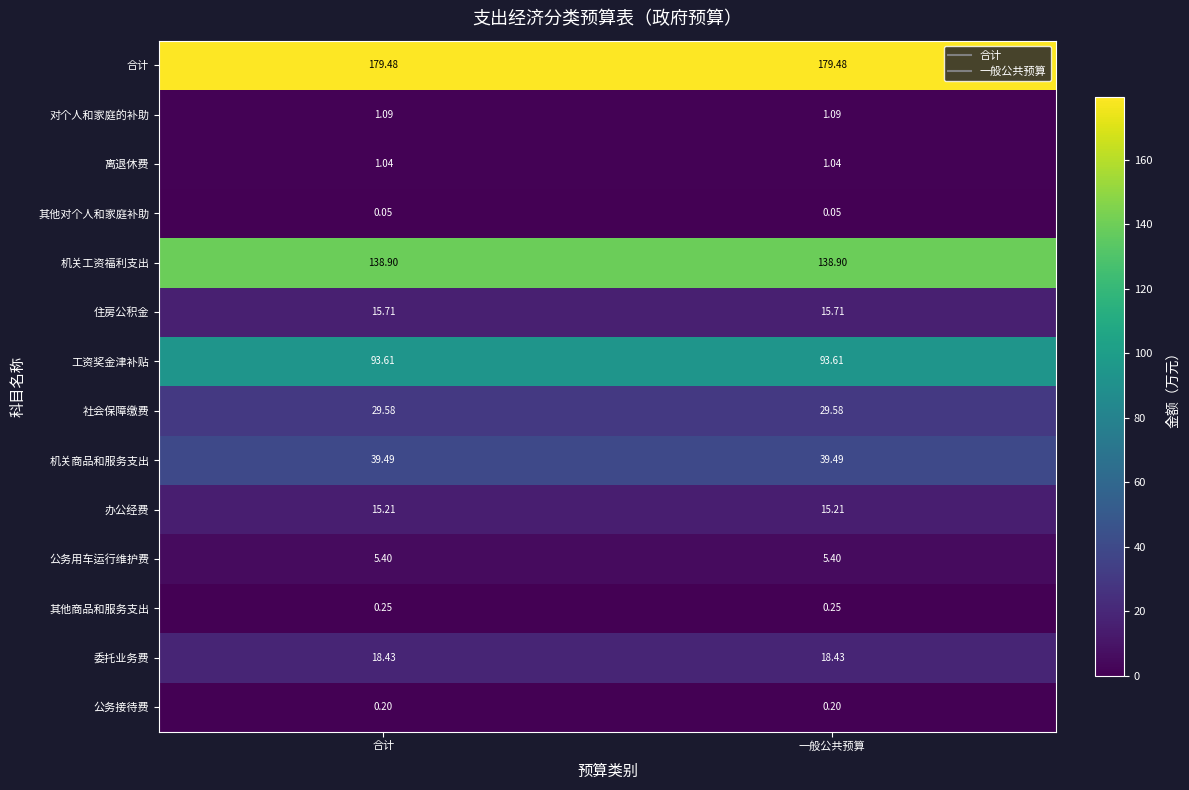

Which series has the largest total across all categories?

合计